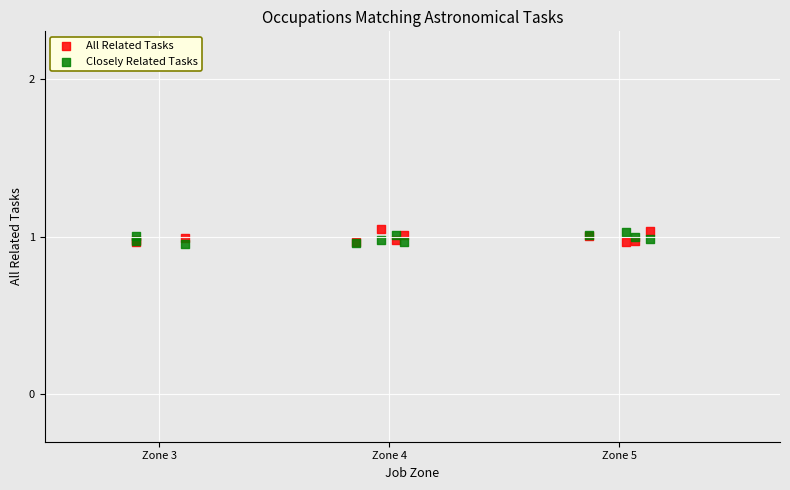

What are all the series names shown in the legend?

All Related Tasks, Closely Related Tasks